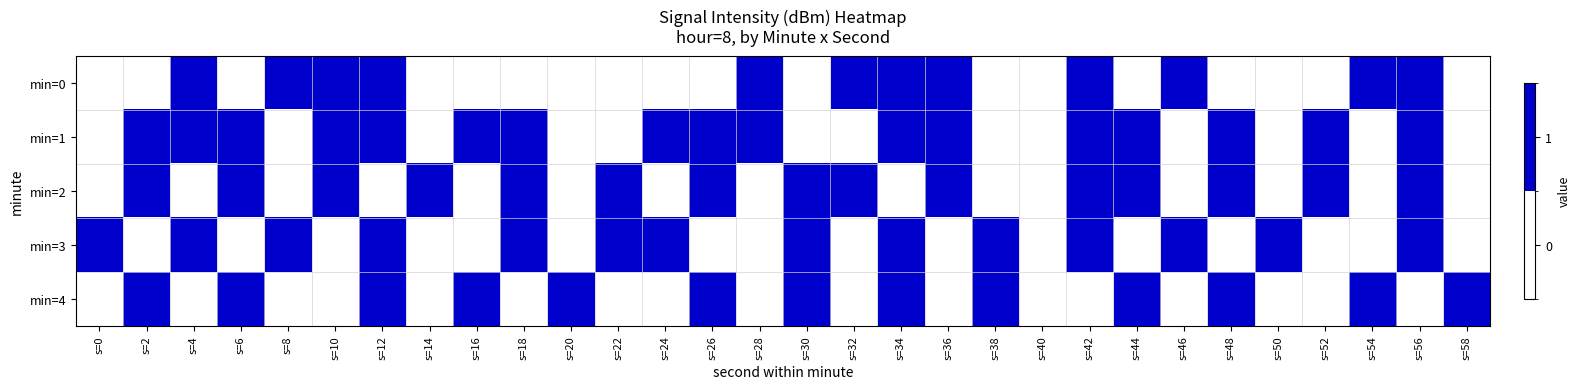

What is the total value across all series at s=10?

3